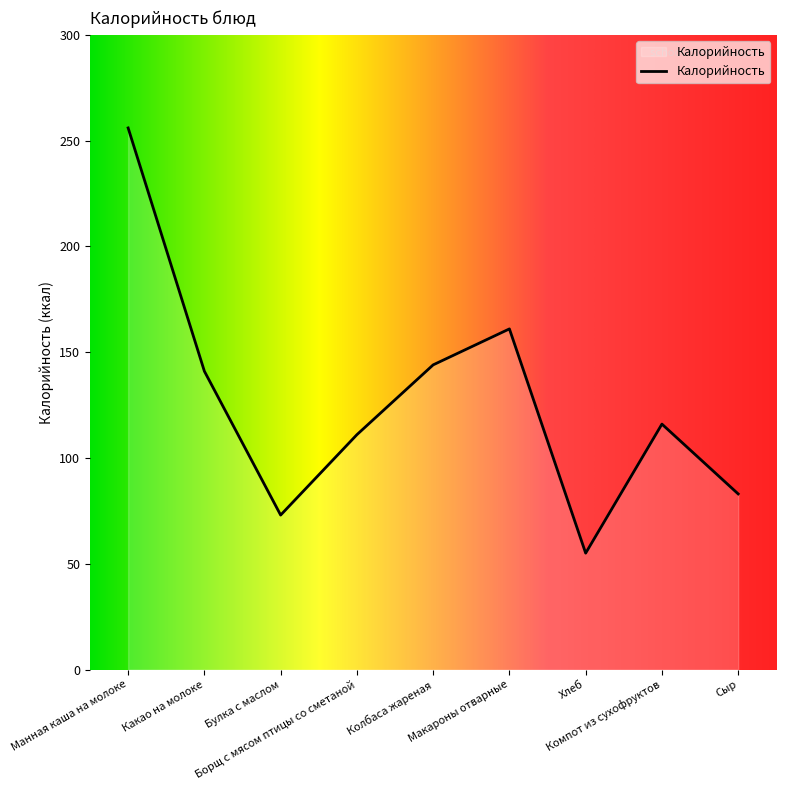

How many values are below 116?

4